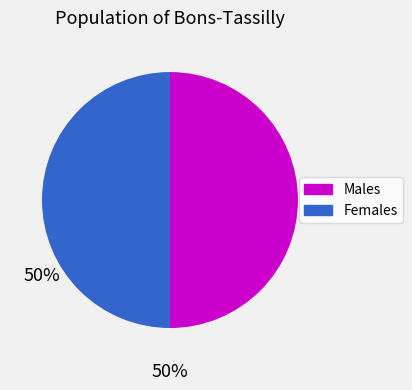

Do Females and Males together represent more than half of the pie?

Yes